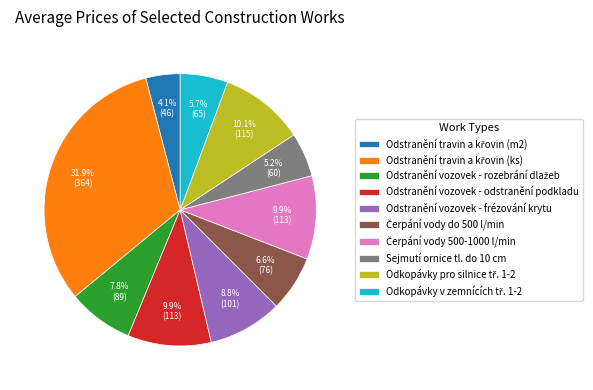

Does any single category account for the majority?

No